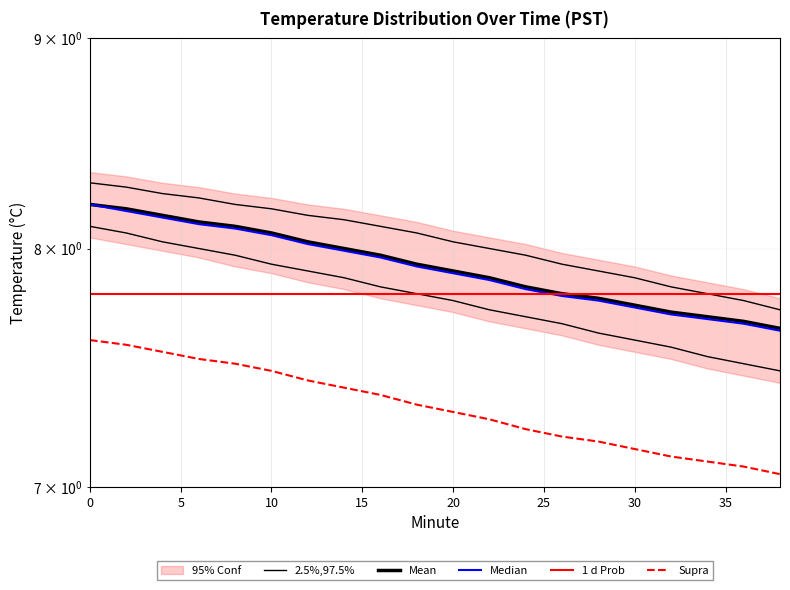

True or false: 1 d Prob has a value of 3.7 at 16.

False